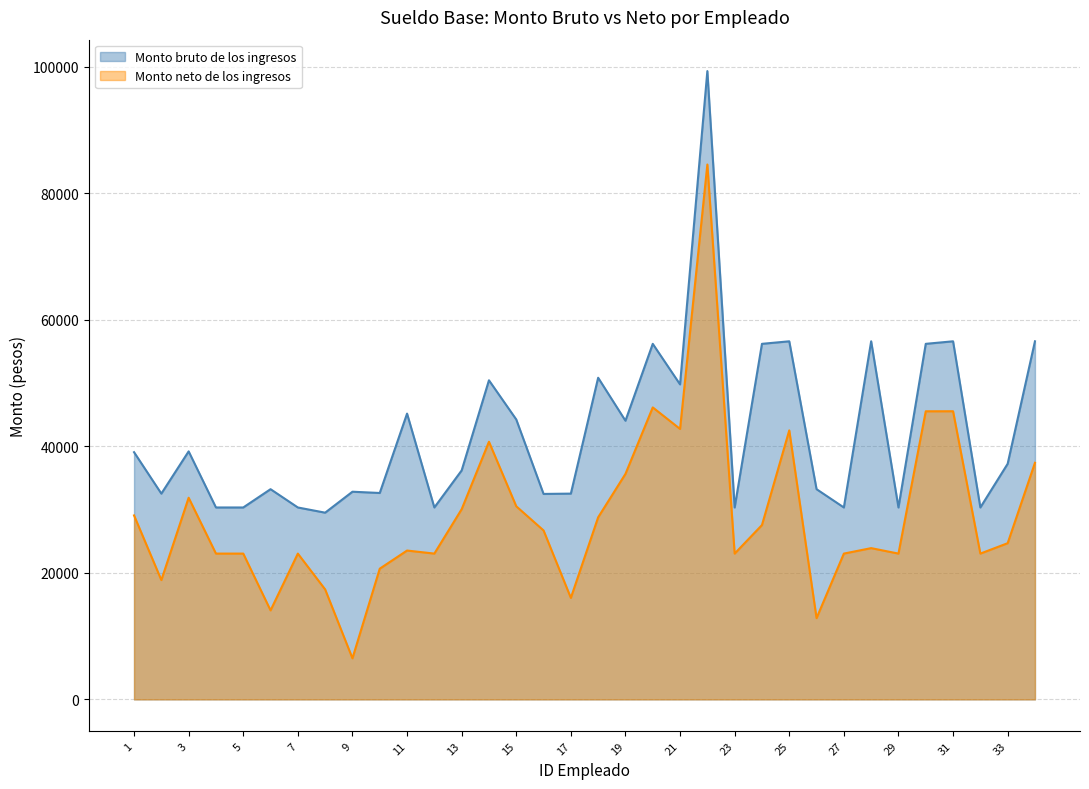

Which series has the largest total across all categories?

Monto bruto de los ingresos